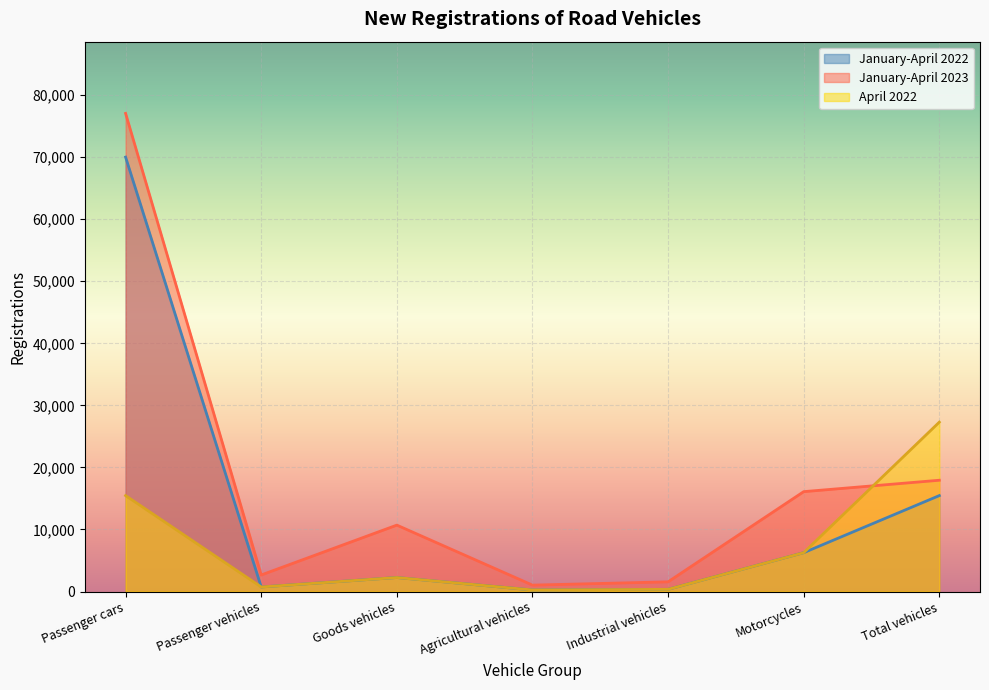

True or false: January-April 2023 has more than 2 points higher than both neighbors.

False